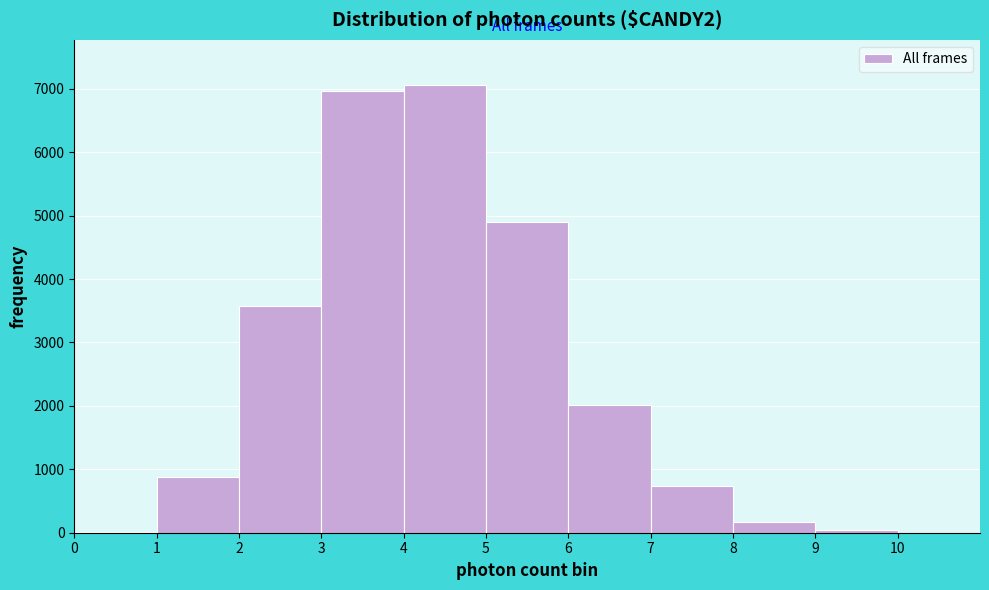

What is the height of the bar covering 5 to 6 on the x-axis? The values are not printed on the chart, so give them approximately, as read against the axis.

4900